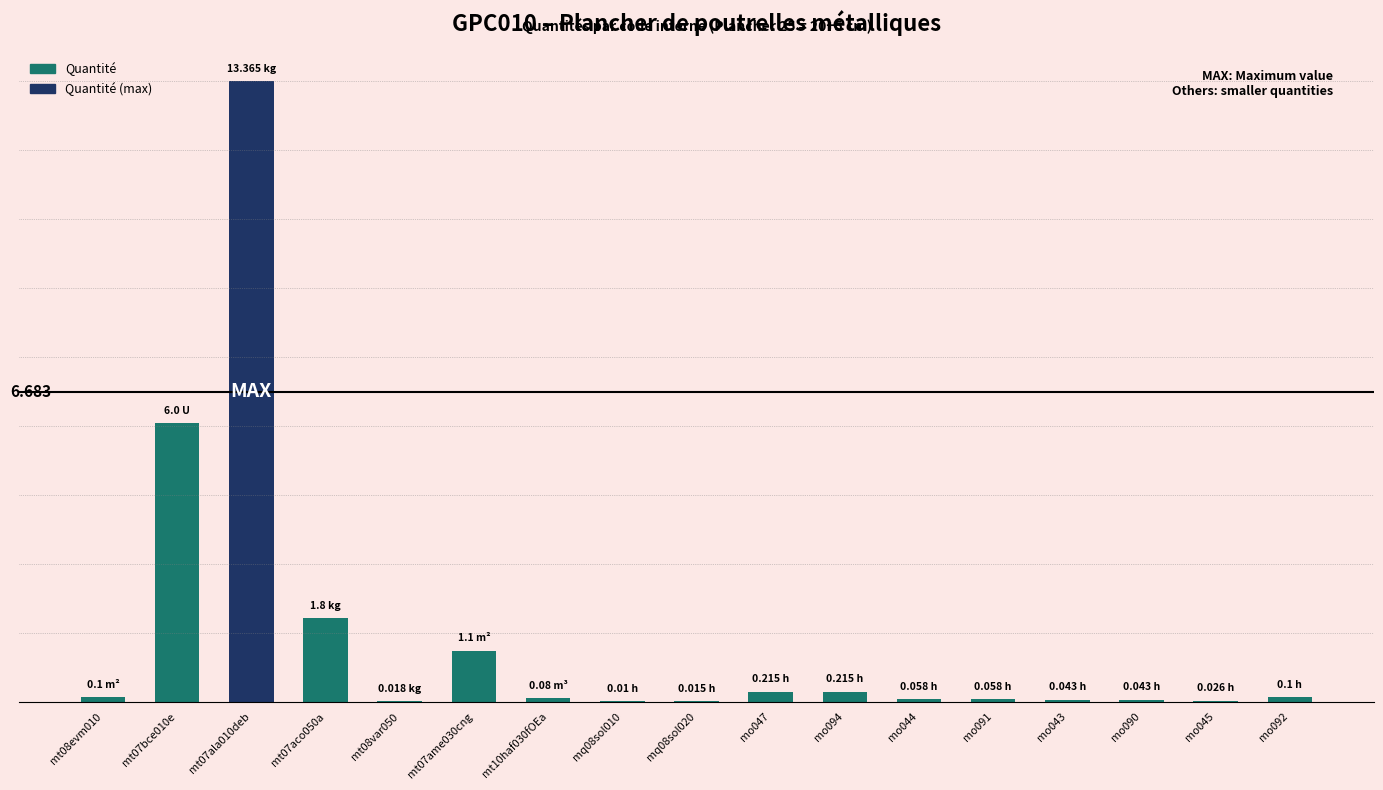

What is the change in value from mt07aco050a to mo091?

-1.7